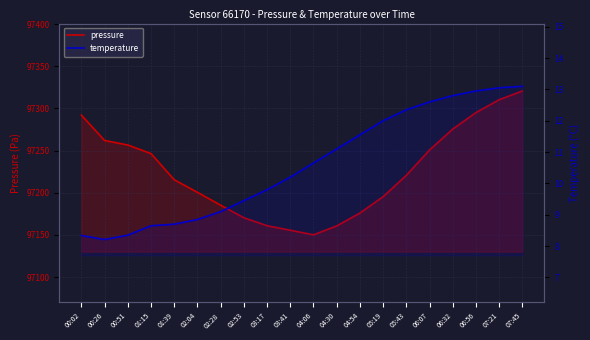

Reading right to left, extract all data points from this chart.

pressure: 07:45=97320.7	07:21=97310.3	06:56=97295.1	06:32=97275.5	06:07=97250.7	05:43=97220.6	05:19=97195.3	04:54=97175.9	04:30=97160.6	04:06=97150.1	03:41=97155.5	03:17=97160.9	02:53=97170.3	02:28=97185.2	02:04=97200.5	01:39=97215.4	01:15=97246.4	00:51=97256.7	00:26=97262.0	00:02=97292.1
temperature: 07:45=13.1	07:21=13.1	06:56=12.9	06:32=12.8	06:07=12.6	05:43=12.3	05:19=12.0	04:54=11.6	04:30=11.1	04:06=10.7	03:41=10.2	03:17=9.8	02:53=9.4	02:28=9.1	02:04=8.8	01:39=8.7	01:15=8.7	00:51=8.3	00:26=8.2	00:02=8.3